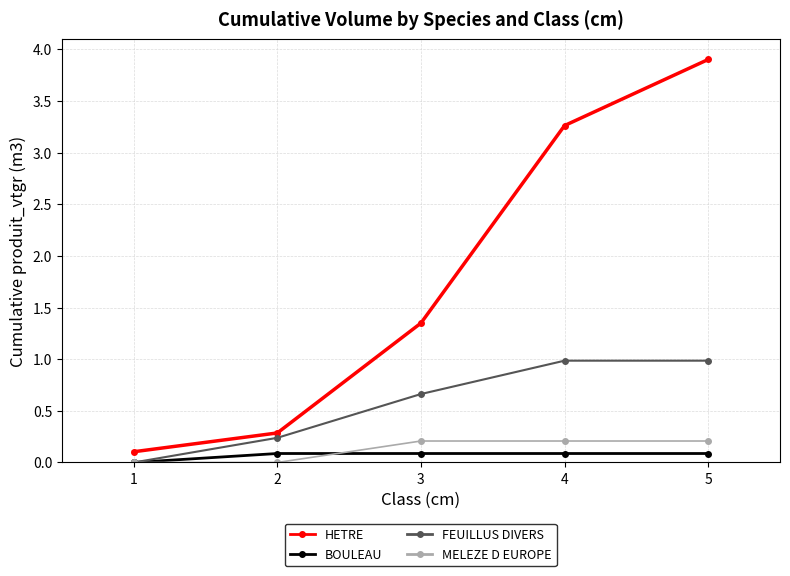

True or false: HETRE has a value of 0.1 at 1.

True